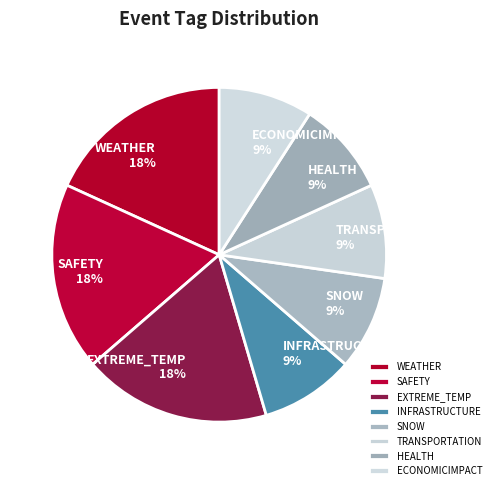

Does EXTREME_TEMP represent more than half of the total?

No